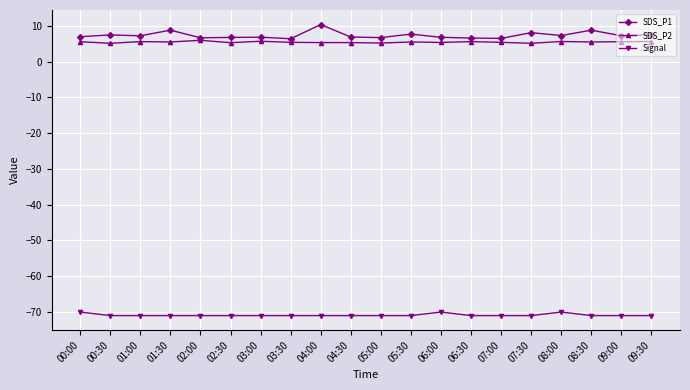

What is the minimum value shown in the chart?

-71.0